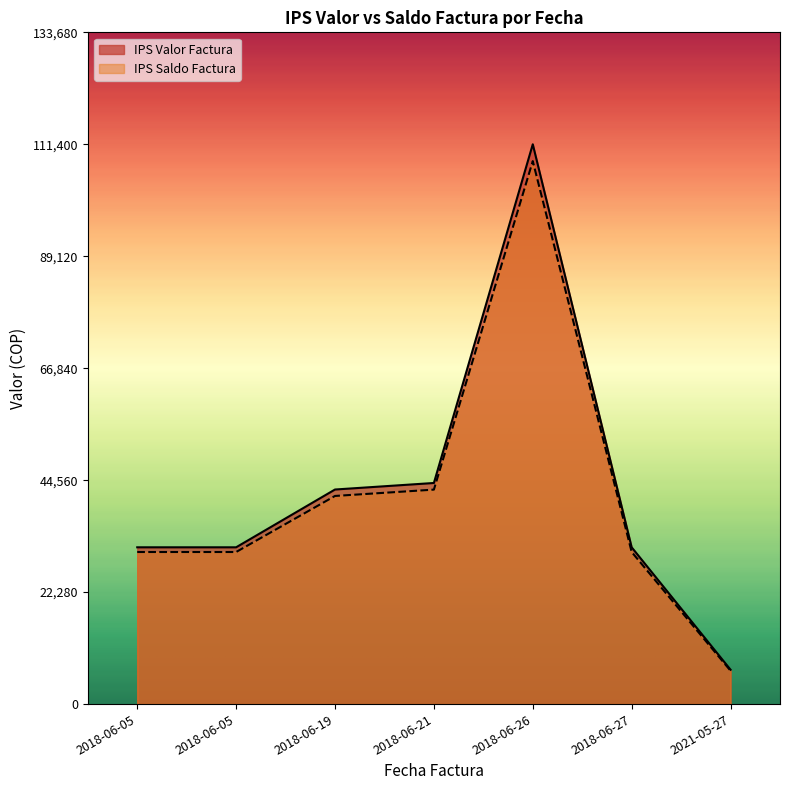

How many lines are shown in the chart?

2